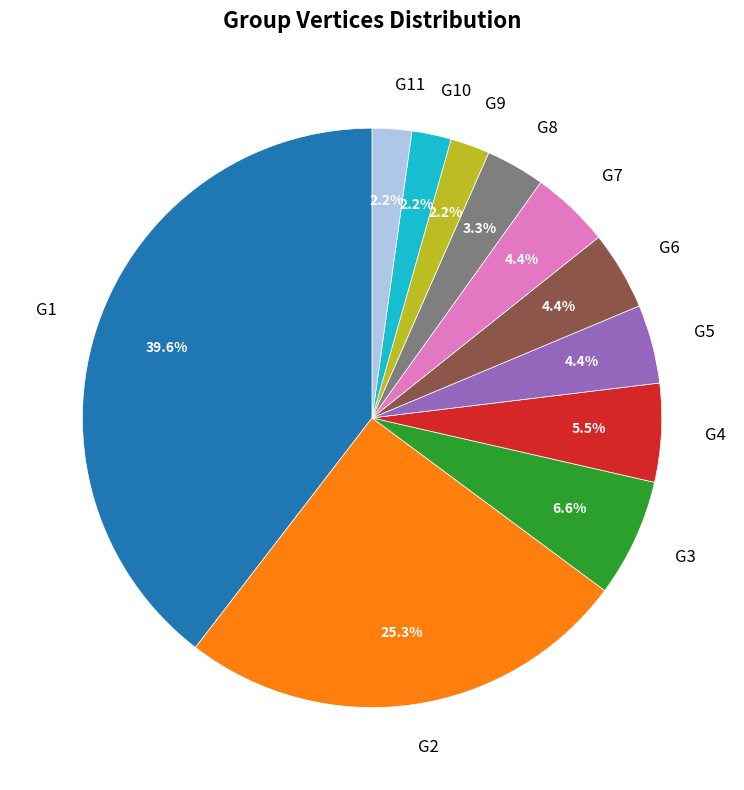

What is the largest slice in the pie chart?

G1